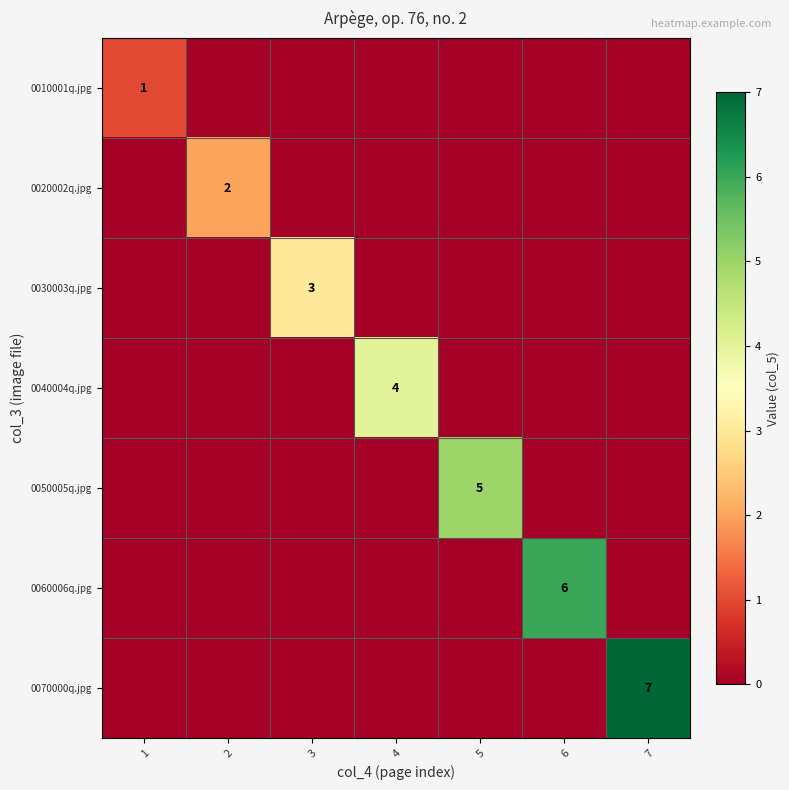

What is the greatest value displayed?

7